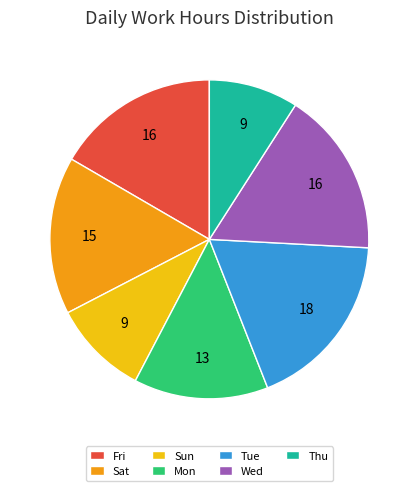

Does Wed account for over 50% of the chart?

No